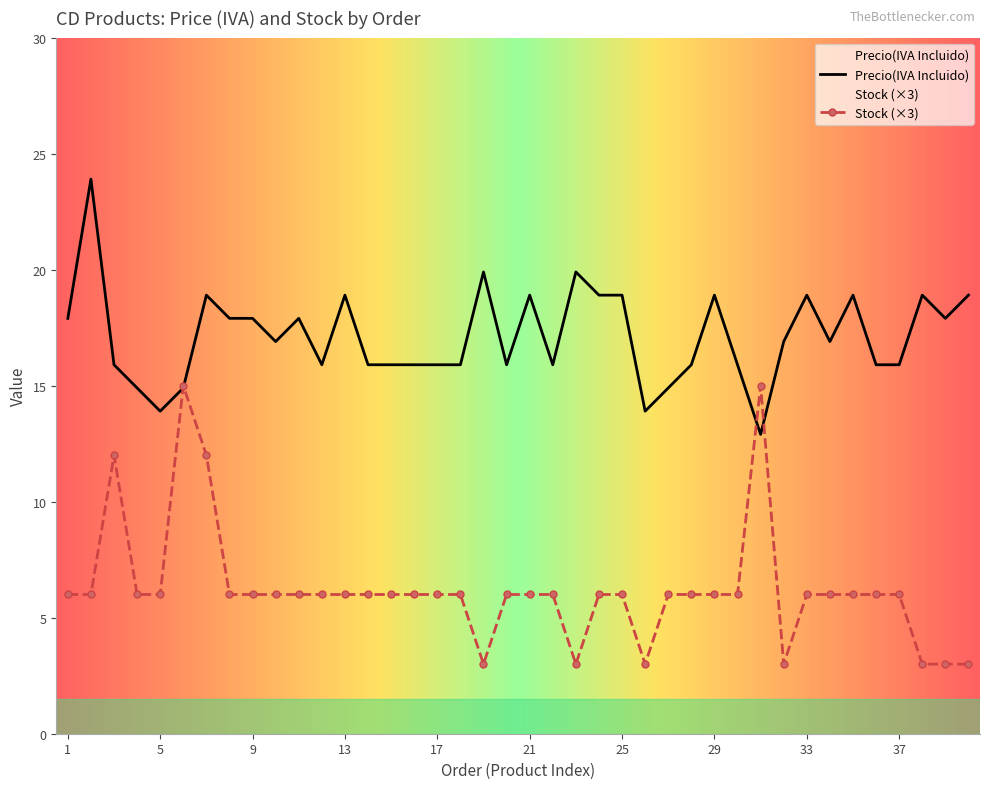

What is the sum of the Precio(IVA Incluido) values at 40 and 30?

34.8